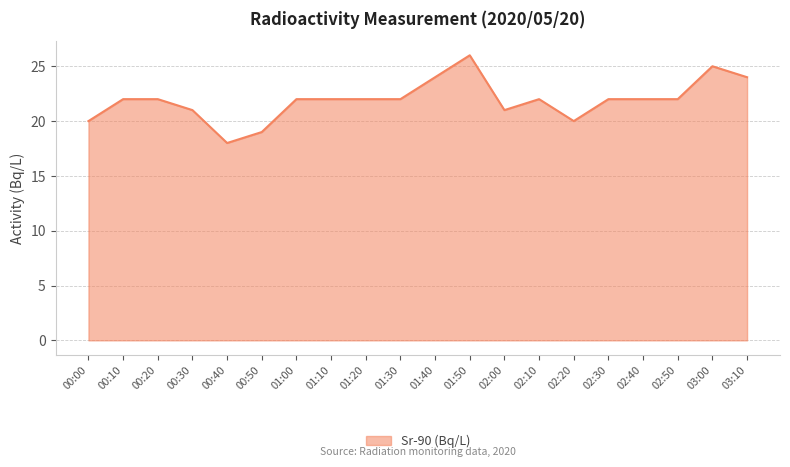

The chart shows a value of 22 at 00:20. True or false?

True